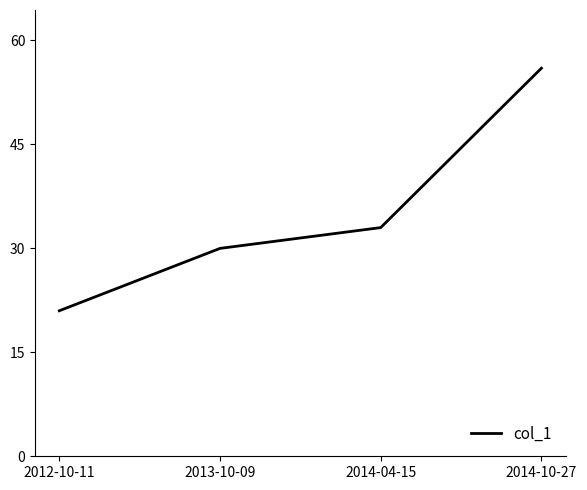

True or false: the data shows 30 at 2013-10-09.

True